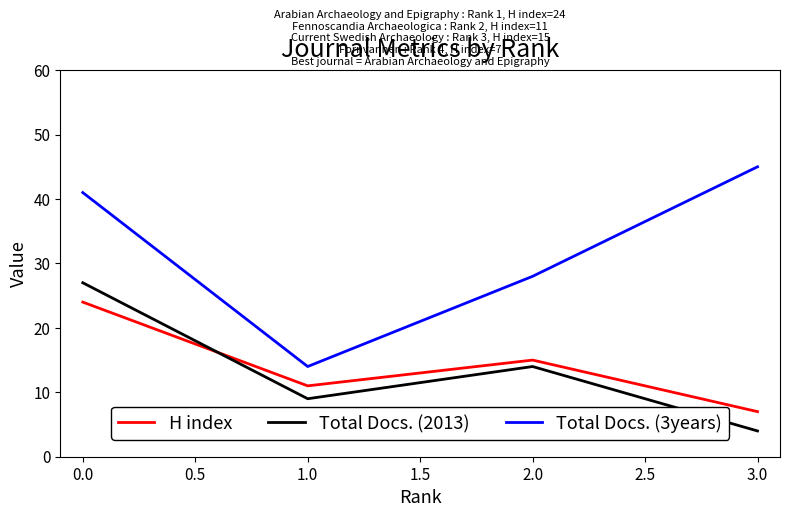

At how many categories does at least one series exceed 37?

2